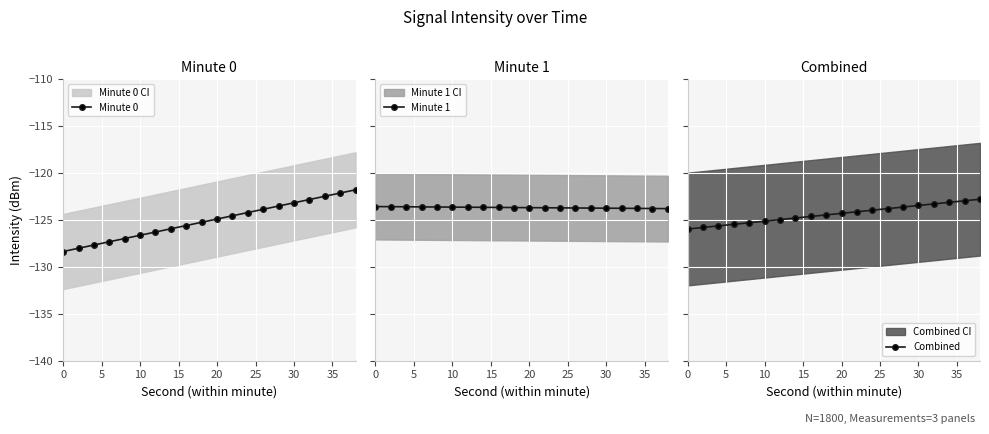

Which series has the largest total across all categories?

Minute 1